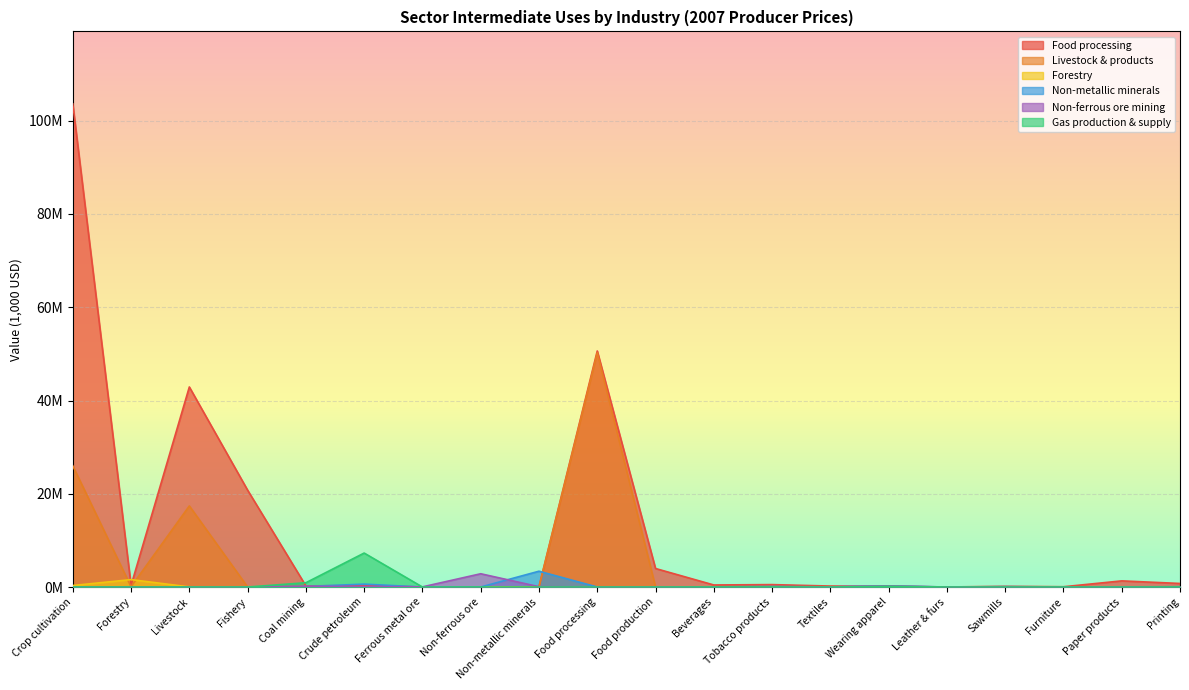

True or false: Non-metallic minerals and Gas production intersect in this chart.

False